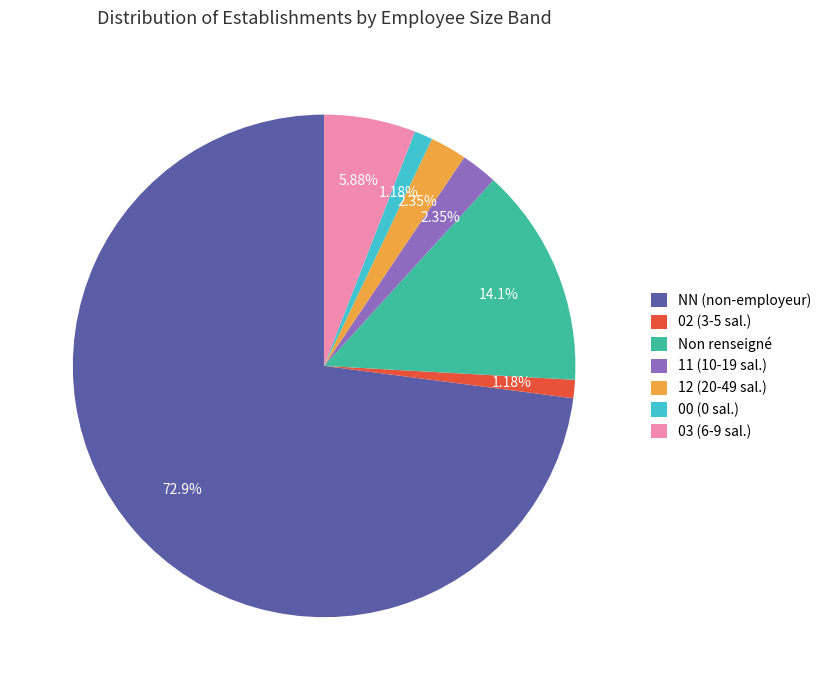

What is the largest slice in the pie chart?

NN (non-employeur)